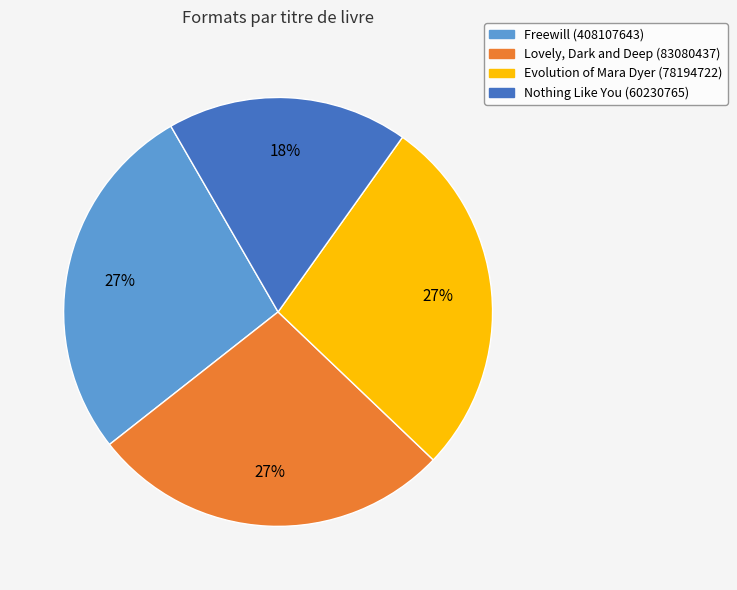

What is the smallest slice in the pie chart?

Nothing Like You (60230765)